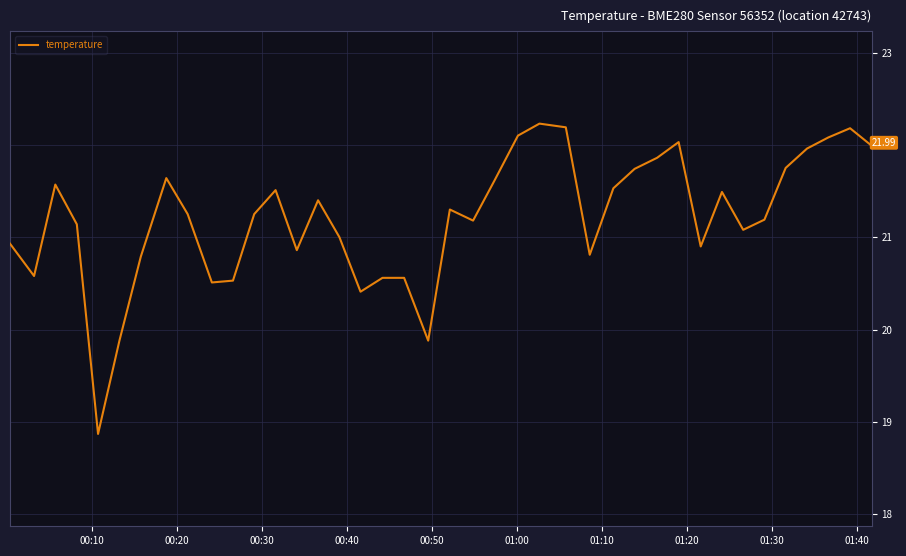

What is the sum of all values?

848.3